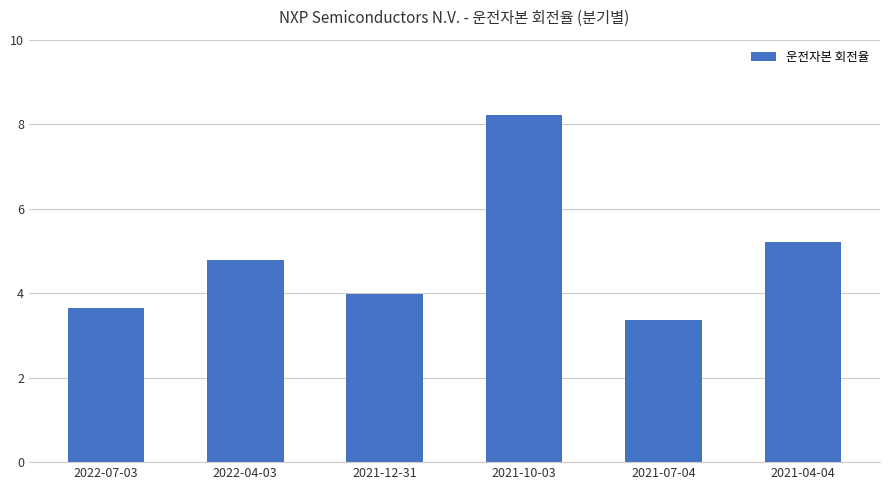

Does the chart contain stacked bars?

No